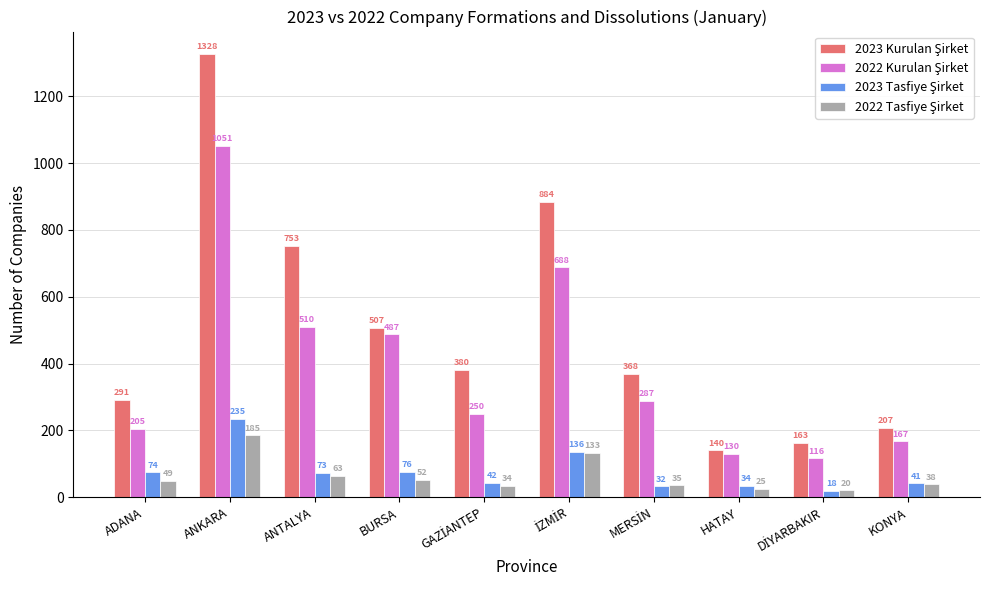

What is the total value across all series at ANTALYA?

1399